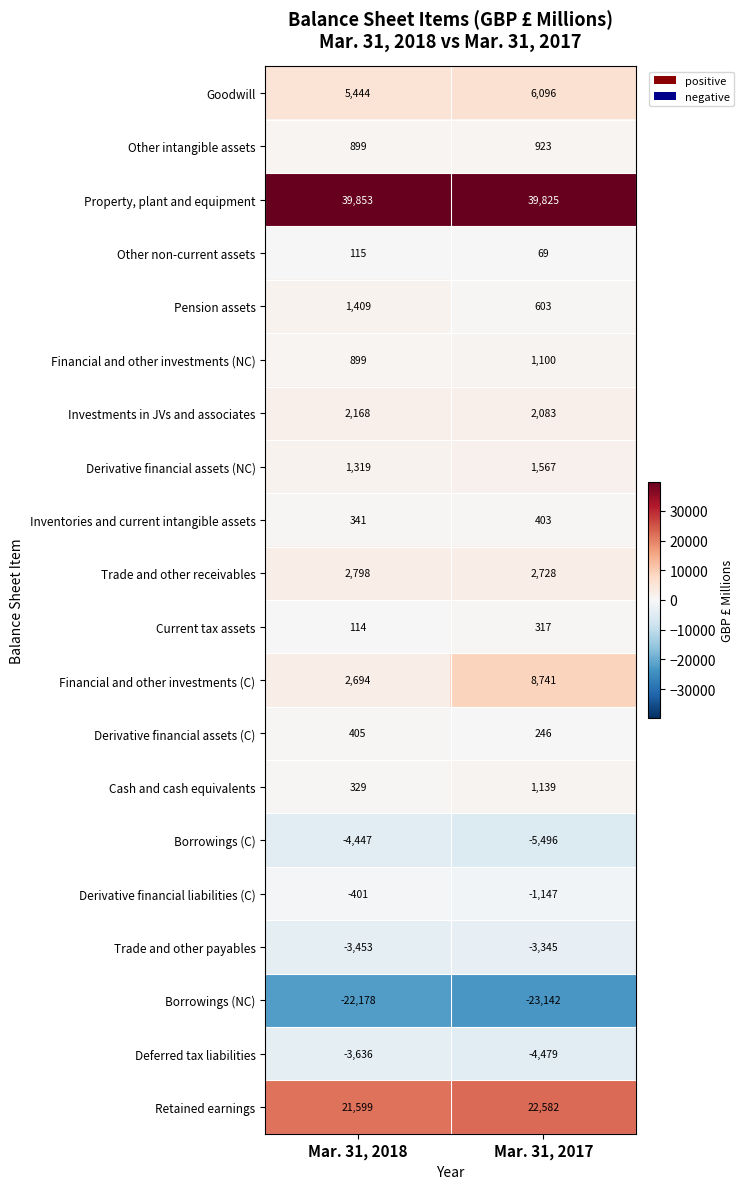

What is the difference between the maximum and minimum values in the Trade and other payables series?

108